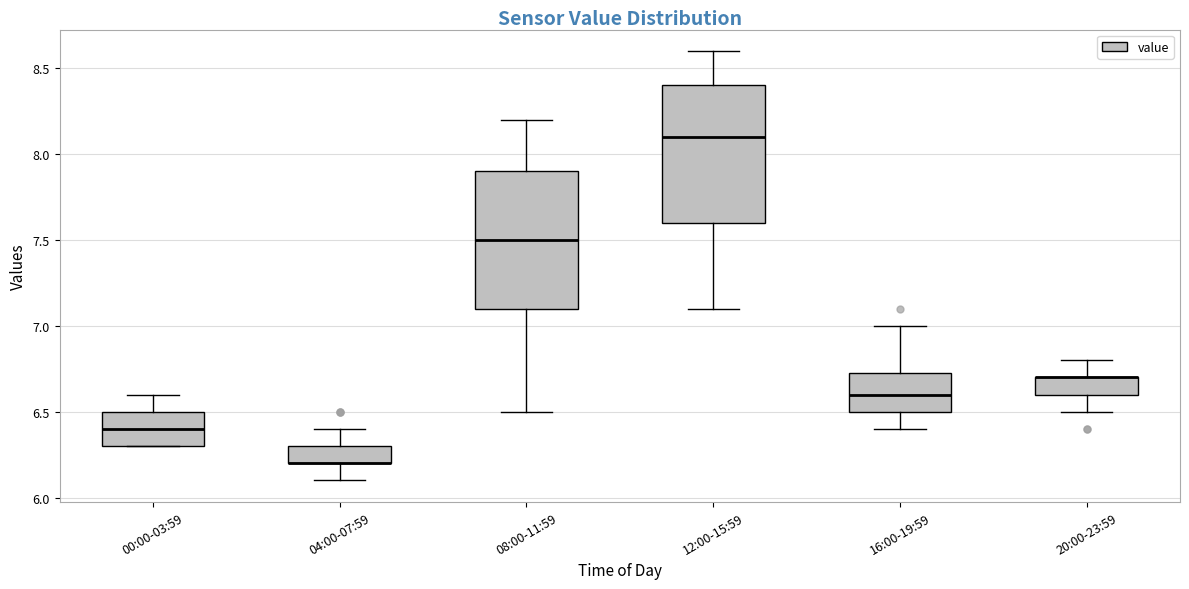

Where does the lower whisker of the box for 12:00-15:59 end on the y-axis? The values are not printed on the chart, so give them approximately, as read against the axis.

7.10